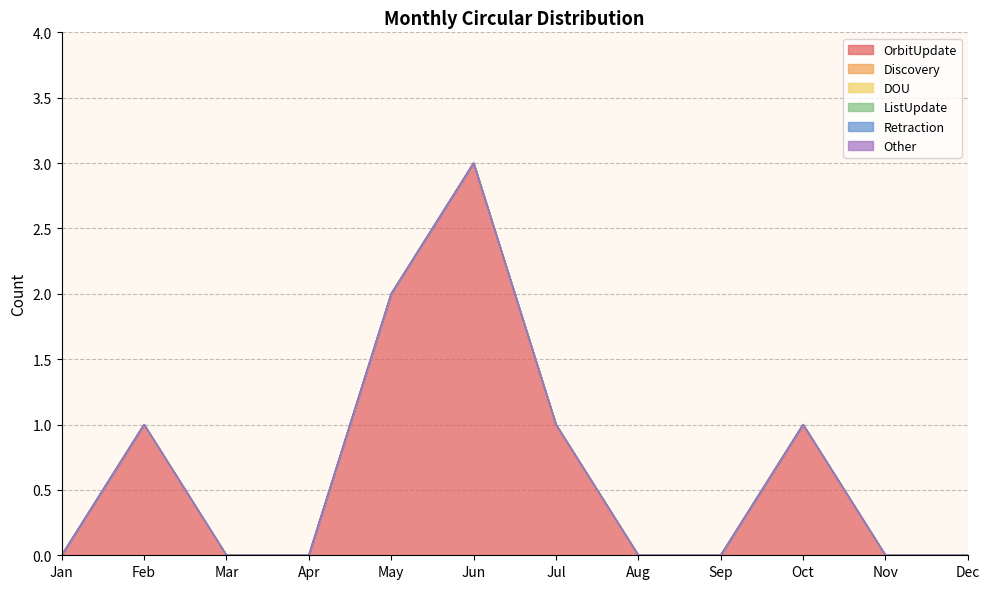

How many lines are shown in the chart?

6